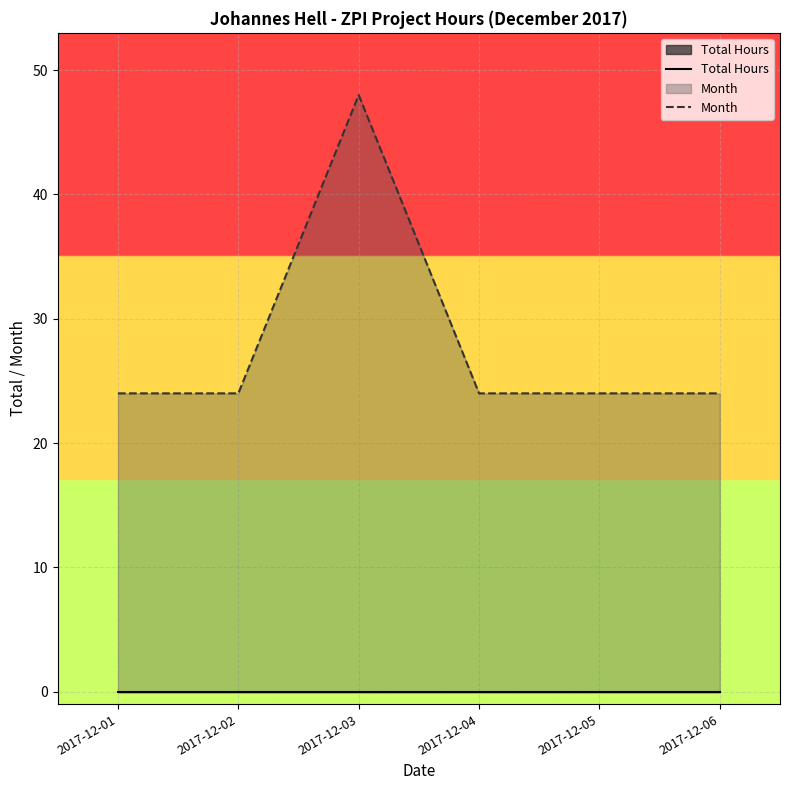

True or false: Month and Total Hours cross at least once.

False